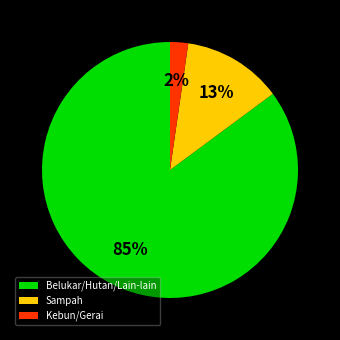

True or false: Belukar/Hutan/Lain-lain accounts for 85% of the total.

True